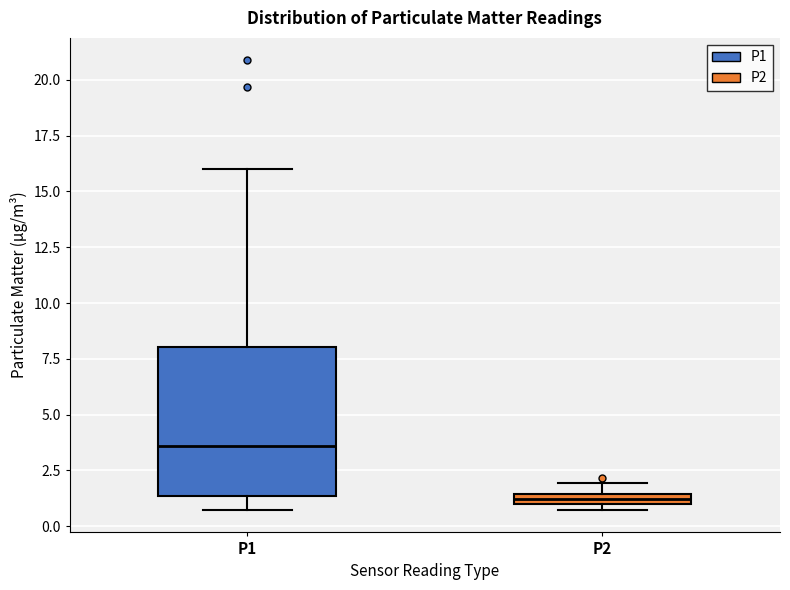

Comparing the boxes themselves (not the whiskers), which one is the tallest?

P1